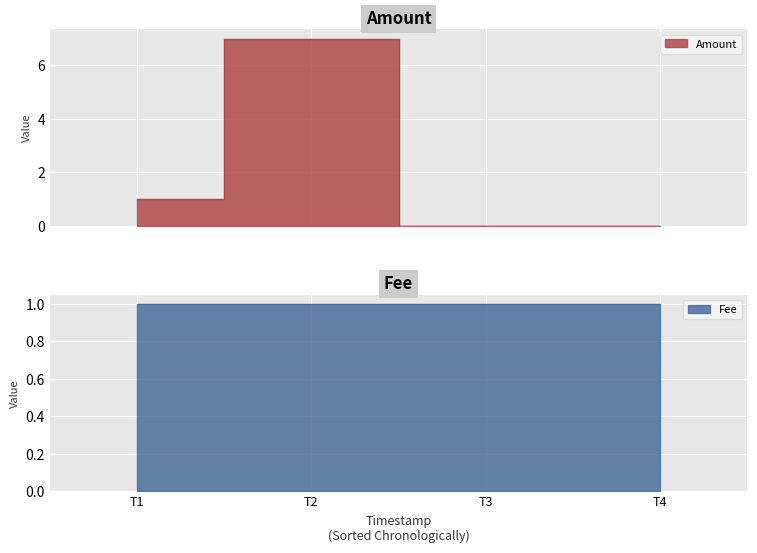

How many lines are shown in the chart?

1